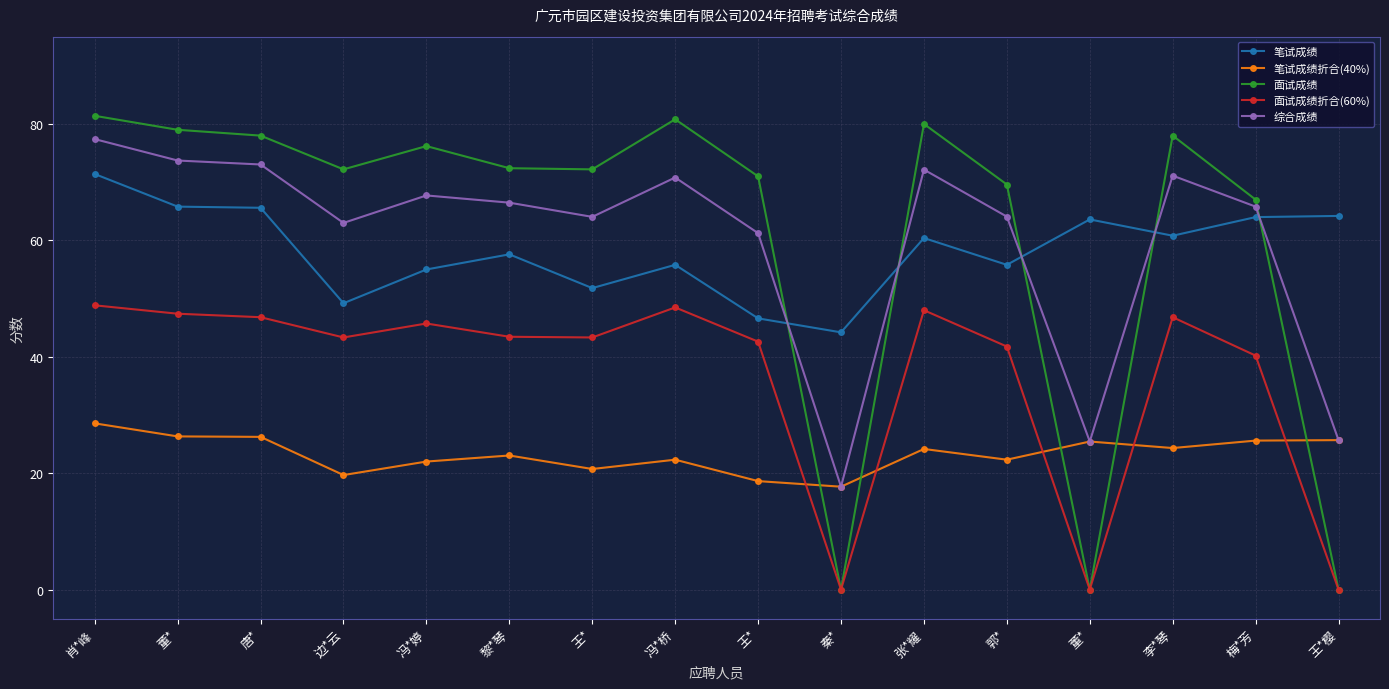

How many series are shown in this chart?

5